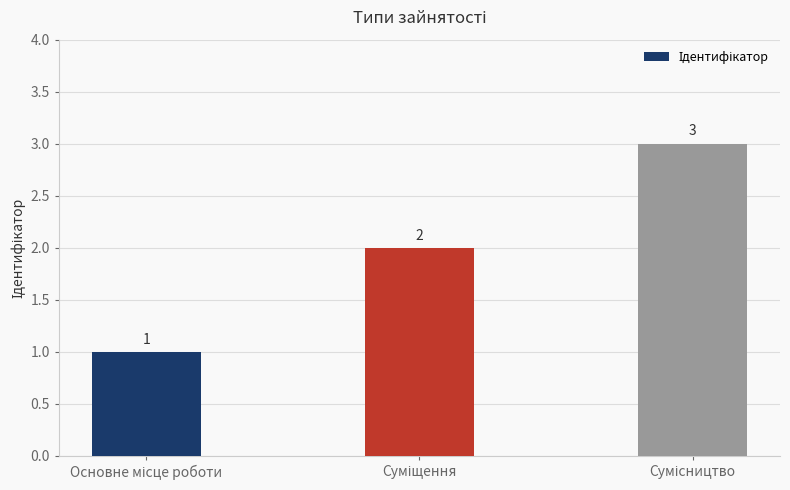

What is the average value?

2